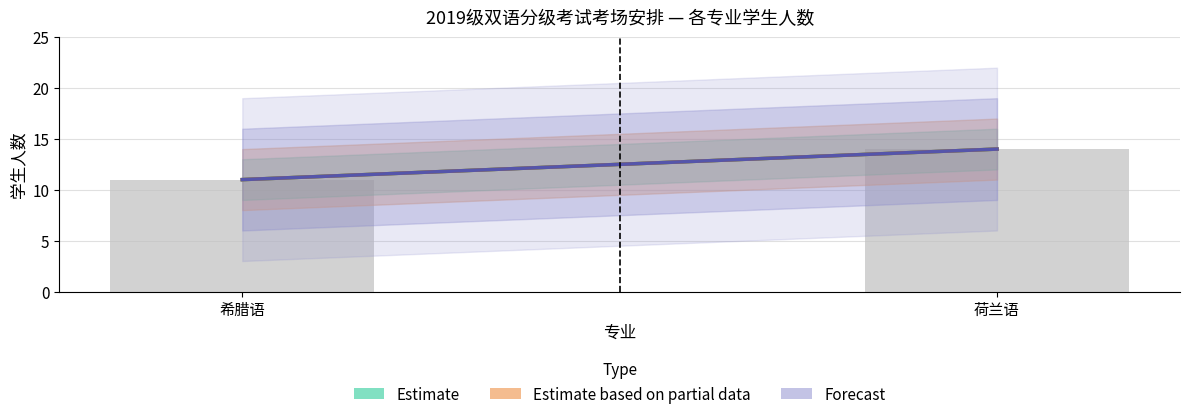

What is the sum of all values?

25